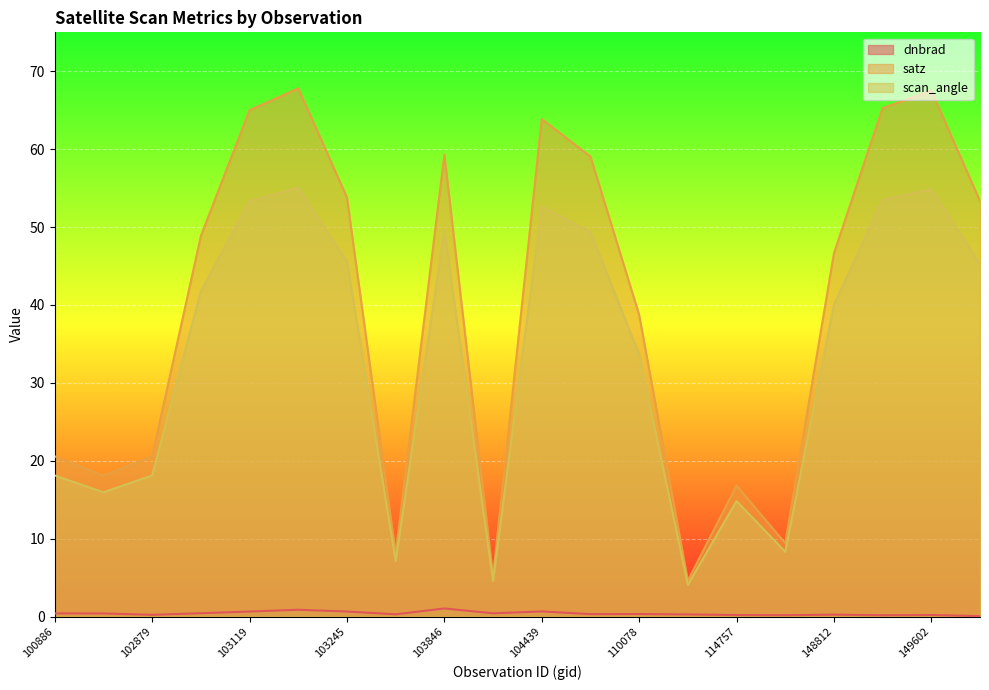

What is the difference between the highest and lowest values at 149787?

53.3